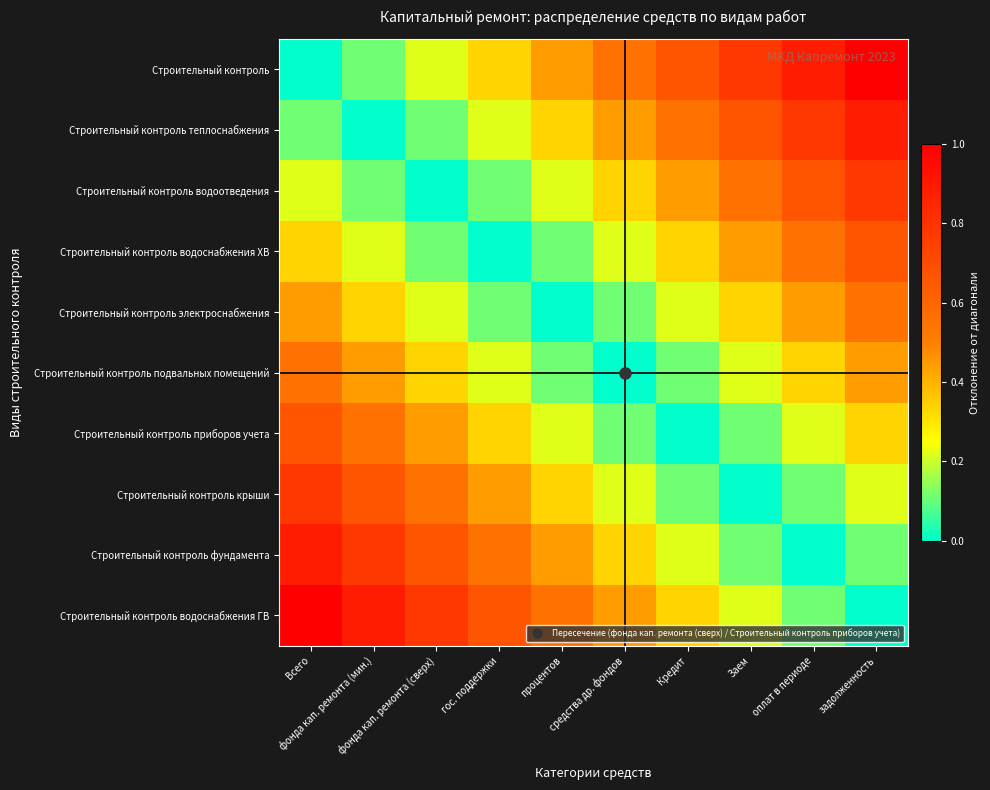

How many series are shown in this chart?

10